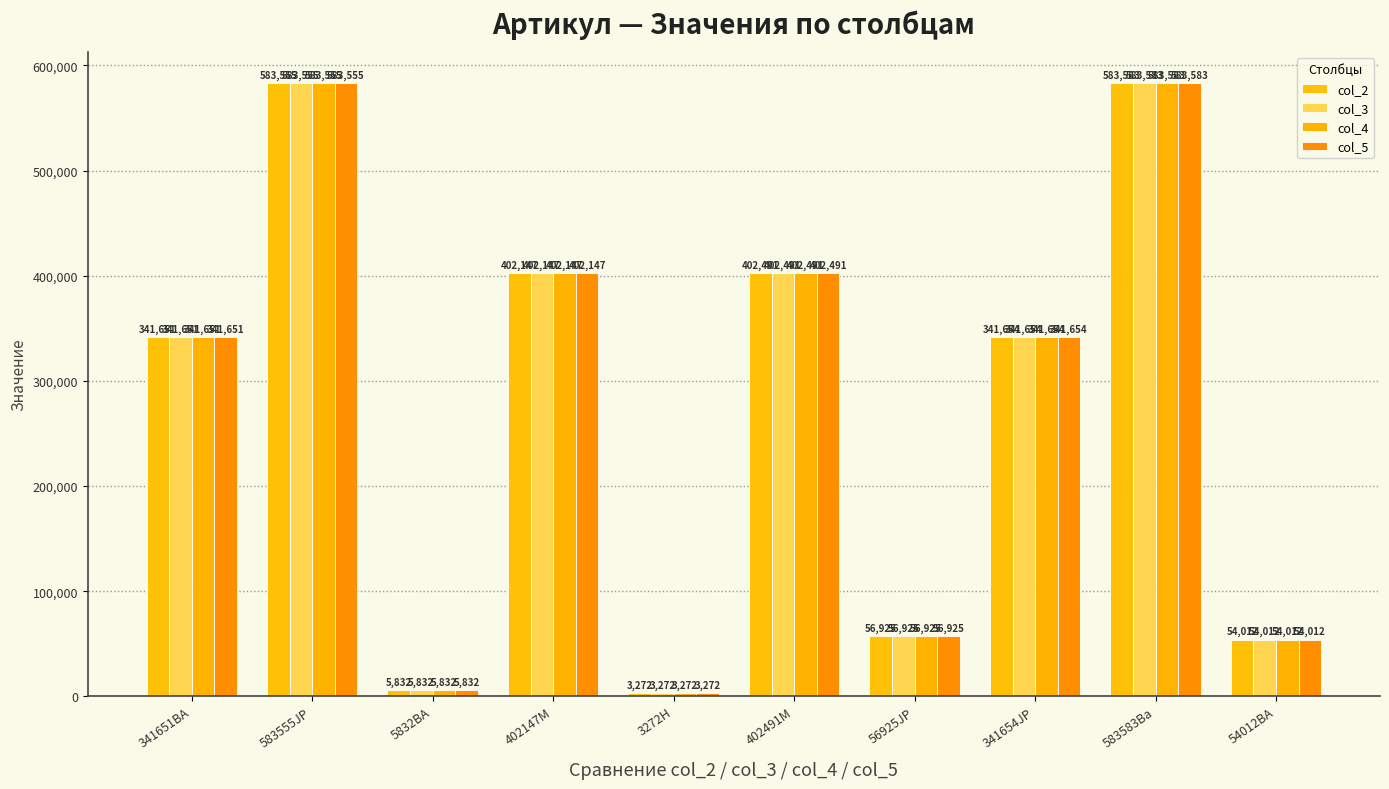

Which has a higher value, 583583Ba or 56925JP?

583583Ba